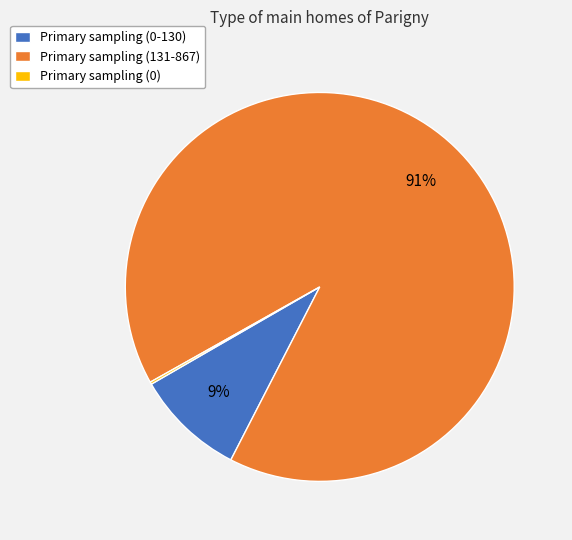

Which slice represents more than half of the pie?

Primary sampling (131-867)